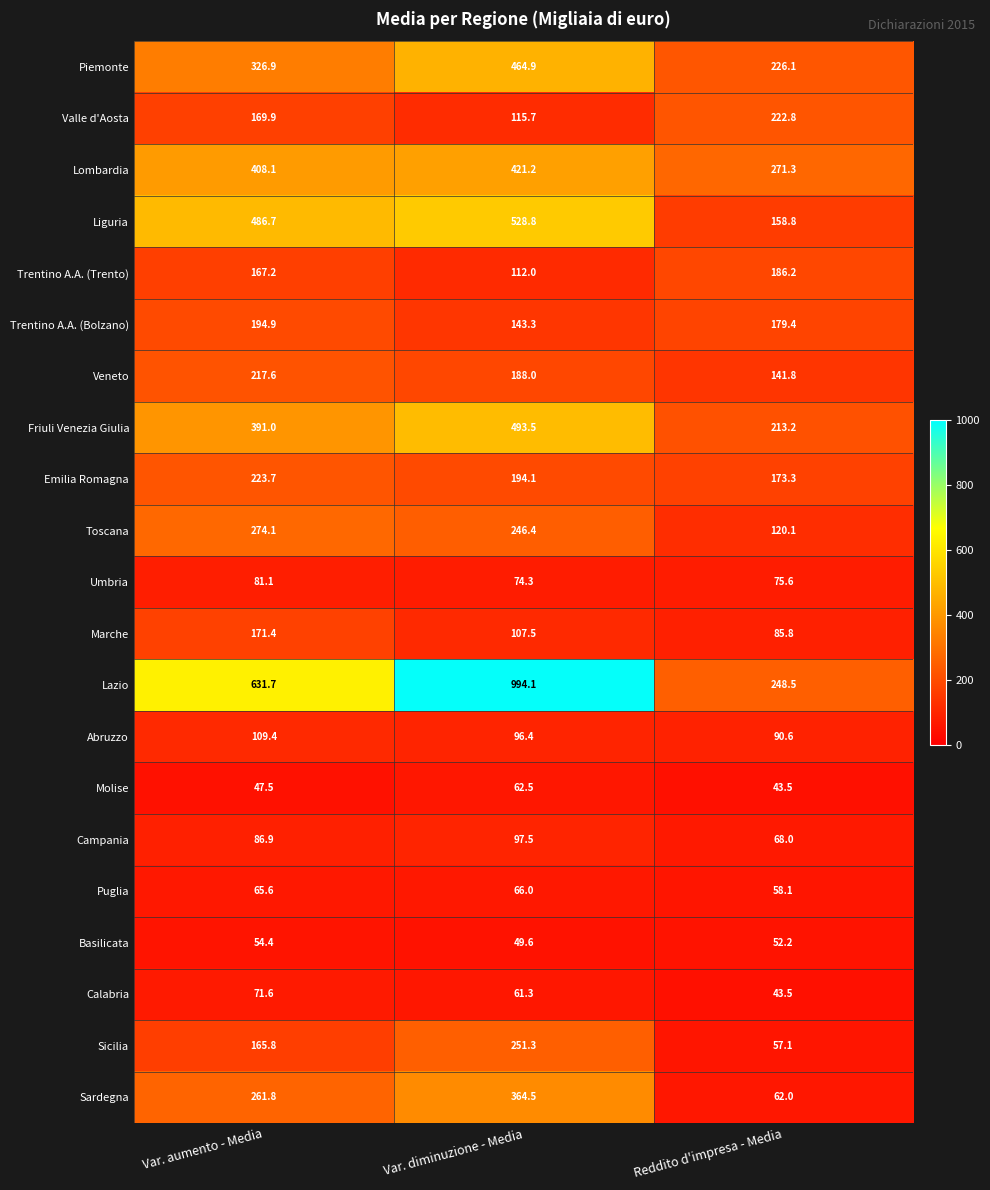

Which category has the lowest value across all series?

Reddito d'impresa - Media